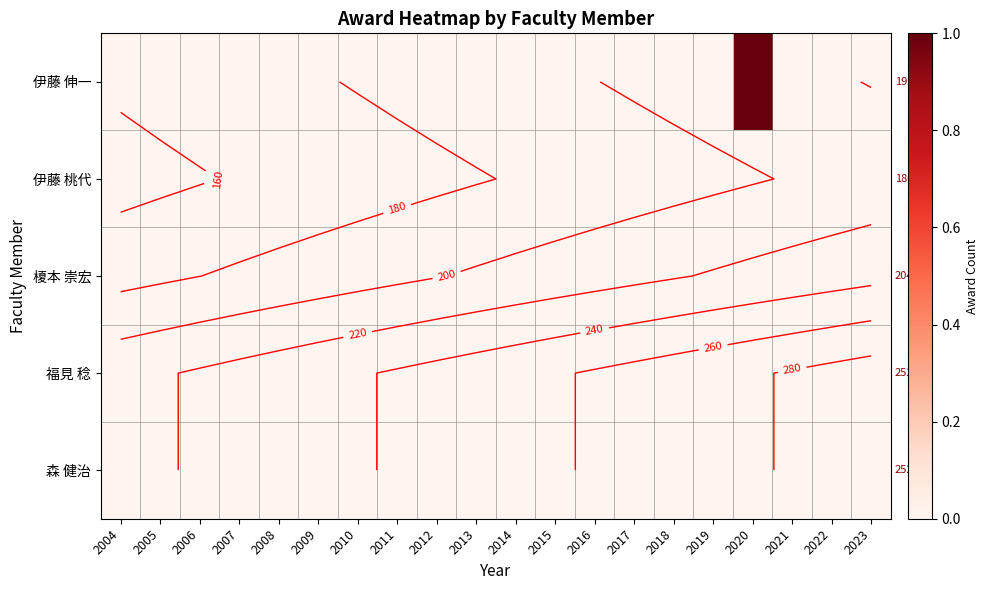

Which series has the largest range (max minus min)?

伊藤 伸一